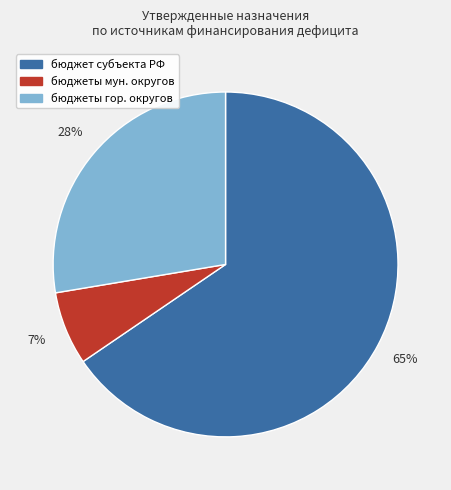

To the nearest percent, what is the average slice percentage?

33%